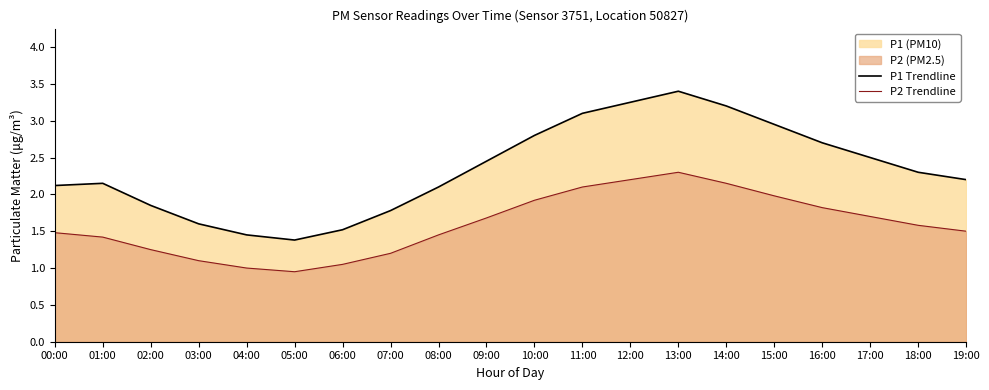

List the series in order of their peak value, lowest first.

P2 Trendline, P1 Trendline